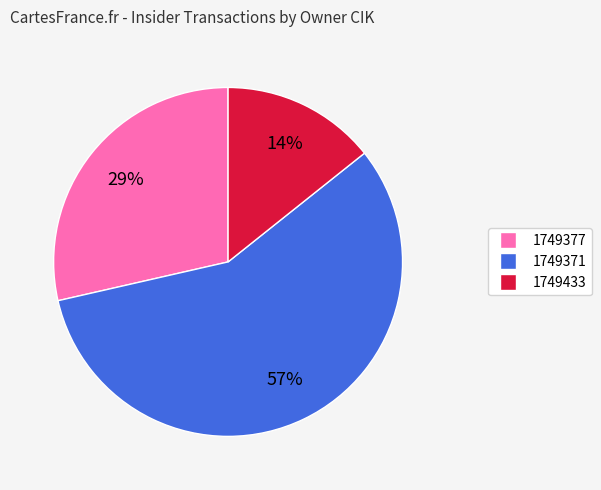

Combined, do 1749377 and 1749371 account for over 50%?

Yes